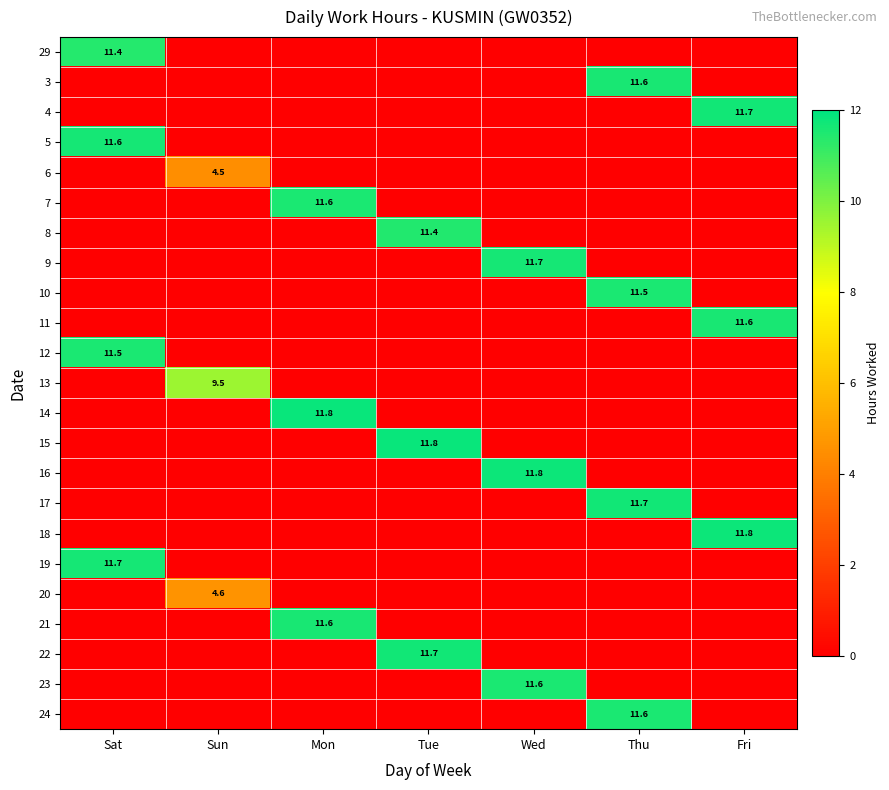

The value of 10 at Thu is 11.5. True or false?

True